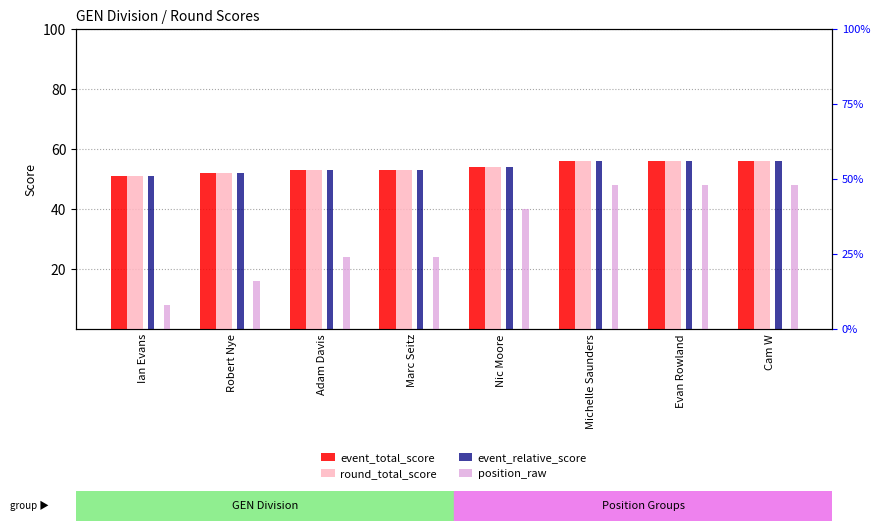

Which series has the widest spread of values?

position_raw